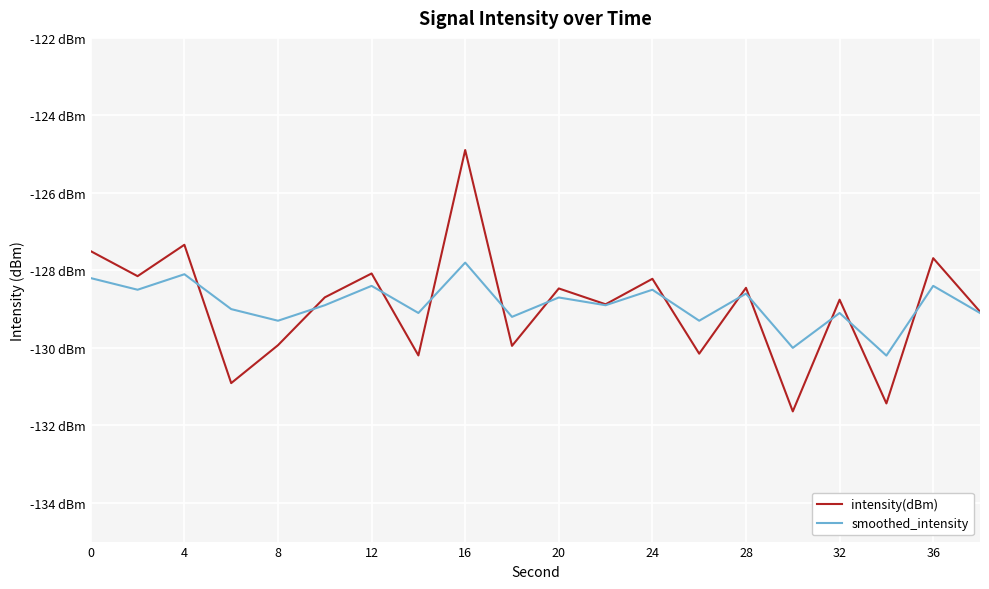

Does the chart display data point markers on the line(s)?

No